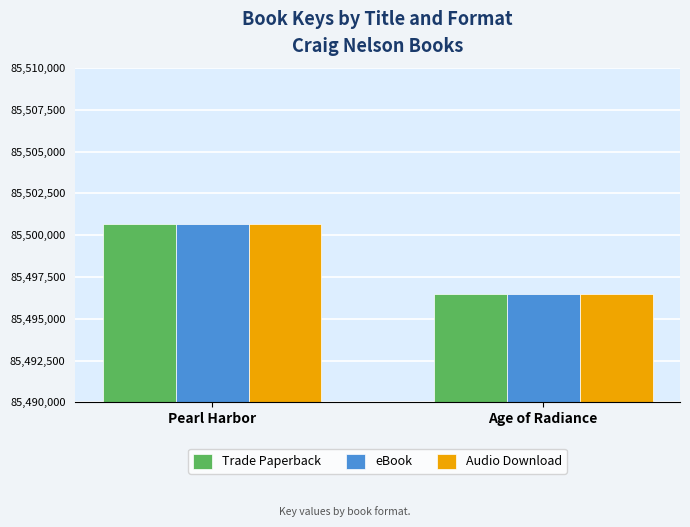

Reading left to right, list all the values displayed in this chart.

Trade Paperback: Pearl Harbor=85500655	Age of Radiance=85496486
eBook: Pearl Harbor=85500655	Age of Radiance=85496486
Audio Download: Pearl Harbor=85500655	Age of Radiance=85496486